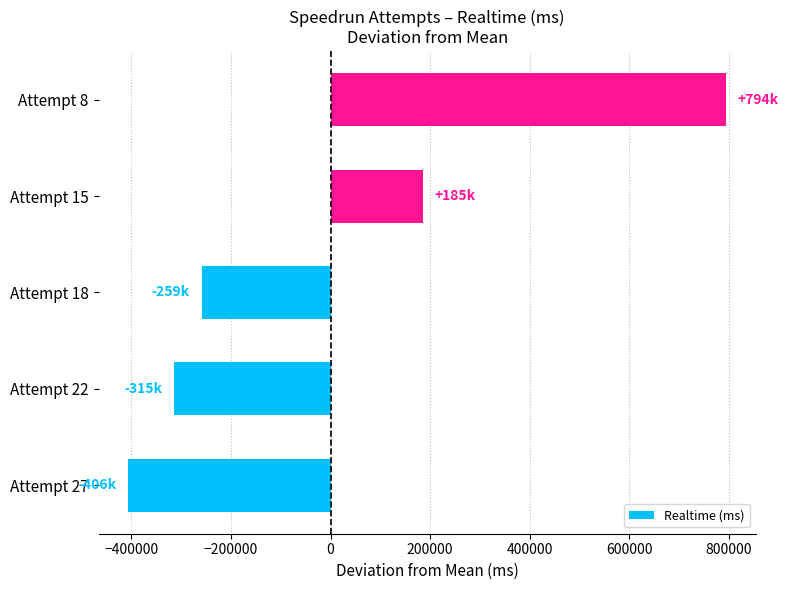

What is the difference between the maximum and minimum values?

1199960.0